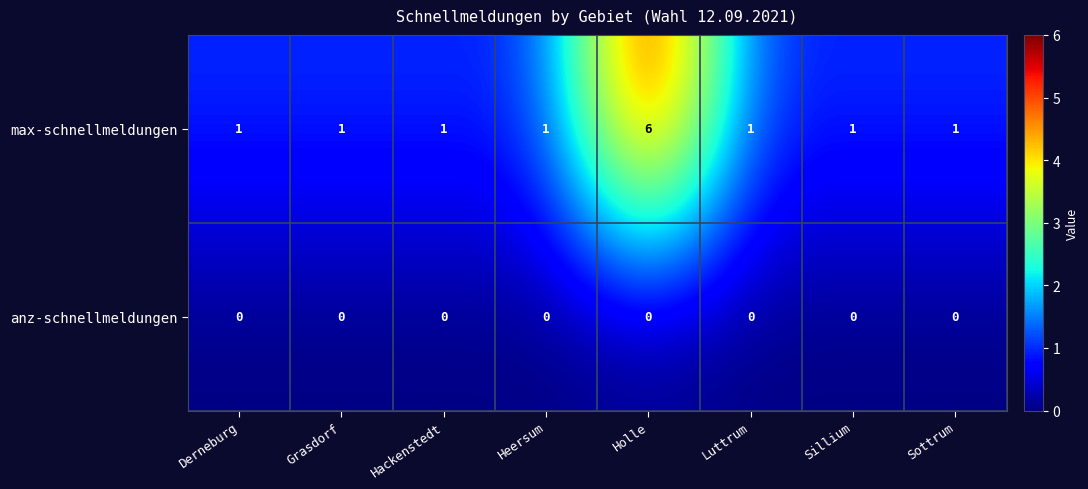

Reading right to left, transcribe all the data shown in this chart.

max-schnellmeldungen: Sottrum=1	Sillium=1	Luttrum=1	Holle=6	Heersum=1	Hackenstedt=1	Grasdorf=1	Derneburg=1
anz-schnellmeldungen: Sottrum=0	Sillium=0	Luttrum=0	Holle=0	Heersum=0	Hackenstedt=0	Grasdorf=0	Derneburg=0